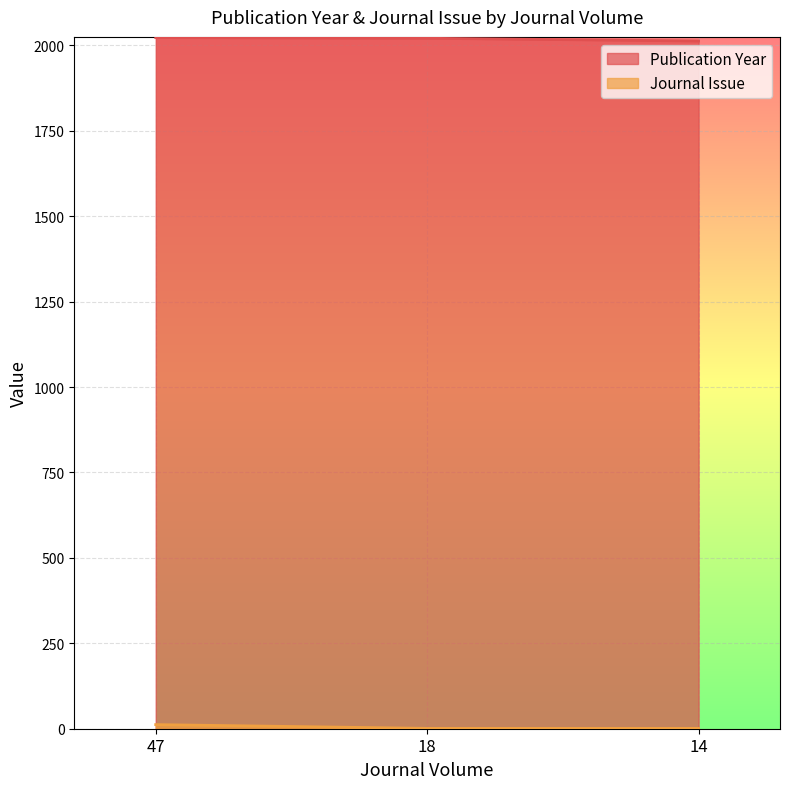

How many distinct data groups are displayed?

2